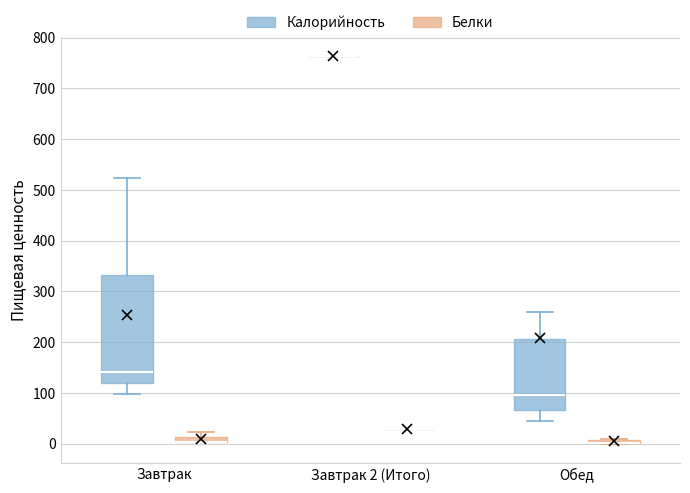

Which box is the tallest, from its lower edge to its upper edge?

Завтрак (Калорийность)